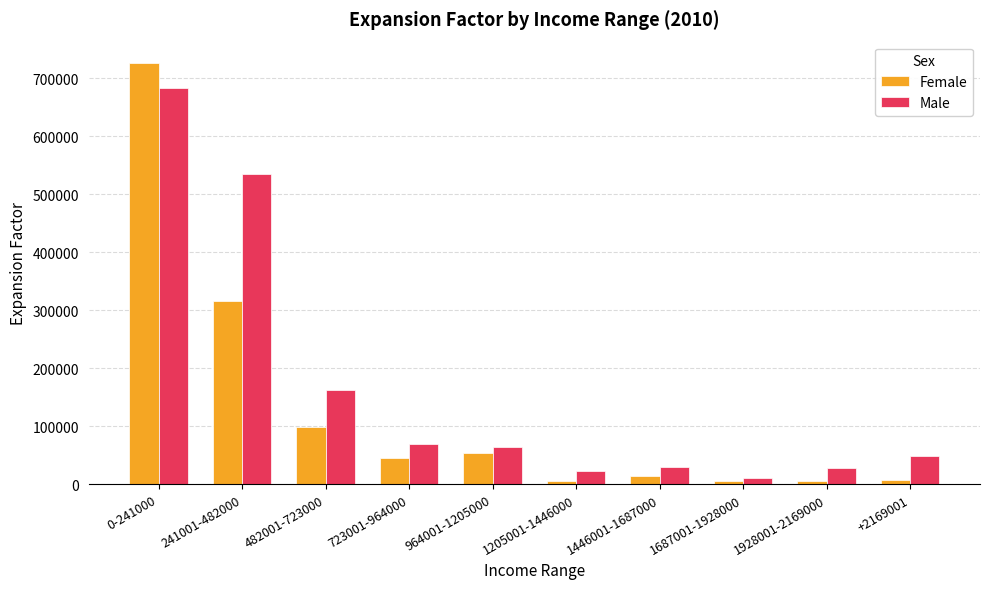

List the series in order of their overall mean, lowest first.

Female, Male